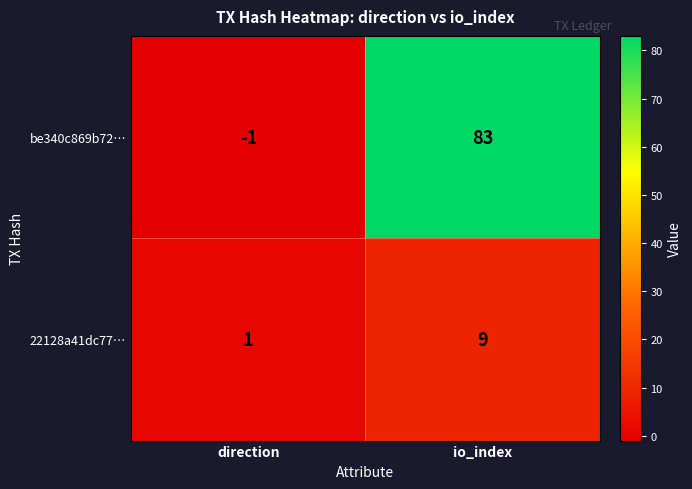

List the series in order of their overall mean, highest first.

be340c869b72…, 22128a41dc77…